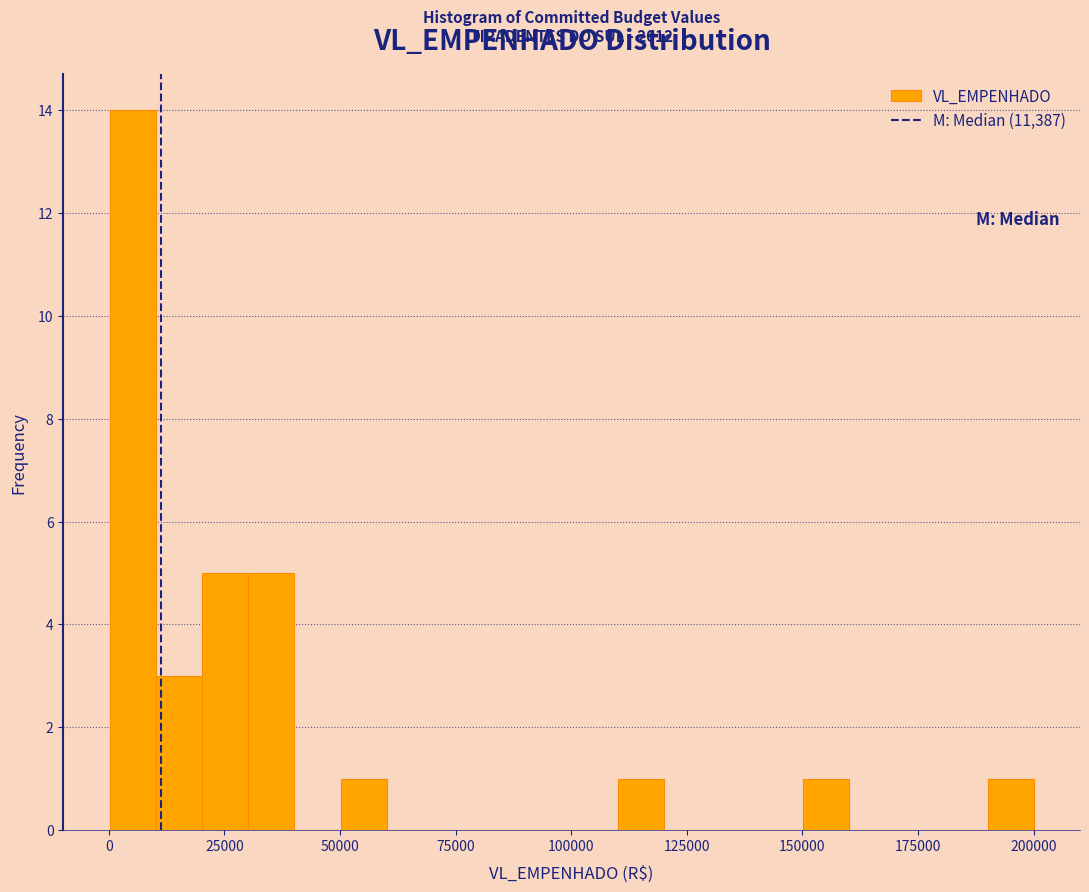

Read against the x-axis, roughly where is the centre of the tallest bar?

5000